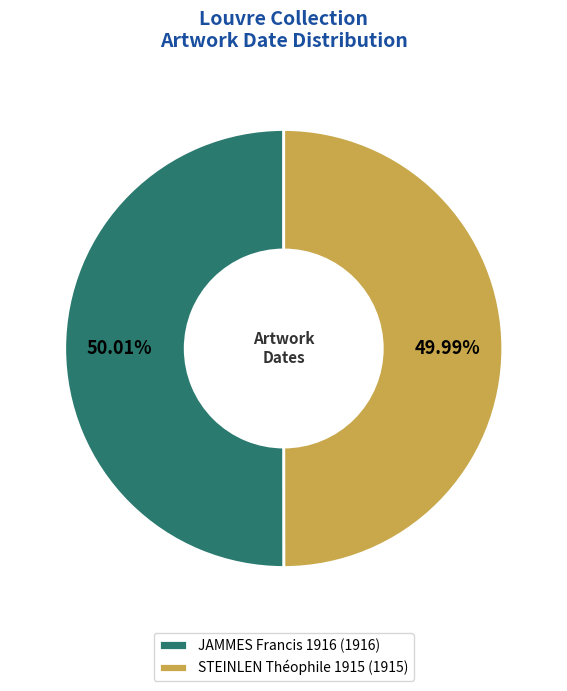

Is the sum of STEINLEN Théophile 1915 (1915) and JAMMES Francis 1916 (1916) greater than half?

Yes